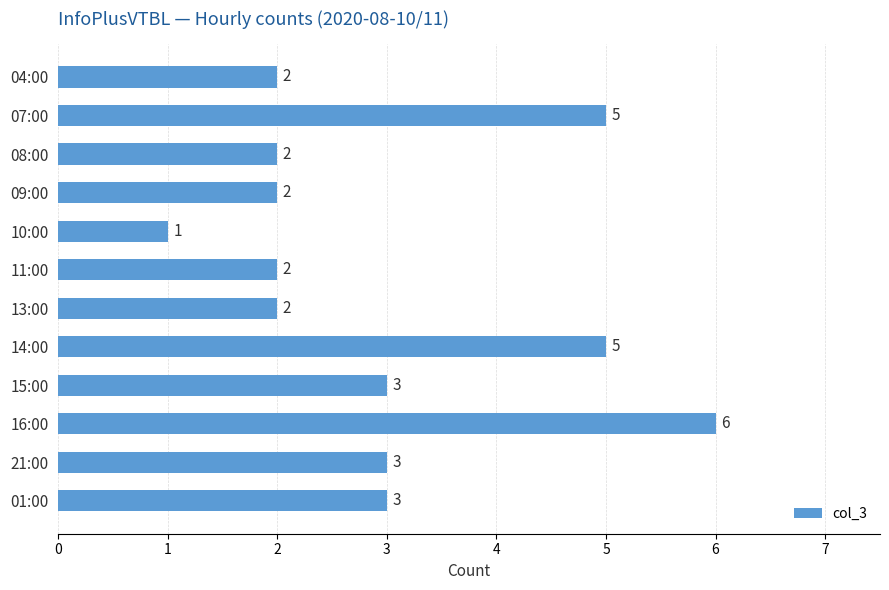

What is the minimum value shown in the chart?

1